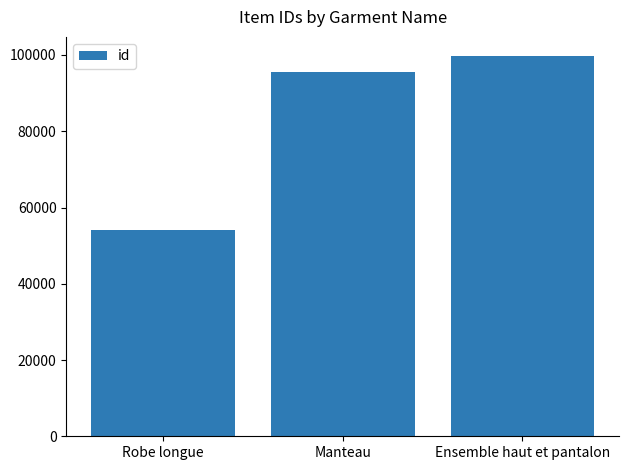

Rank the categories by value from lowest to highest.

Robe longue, Manteau, Ensemble haut et pantalon